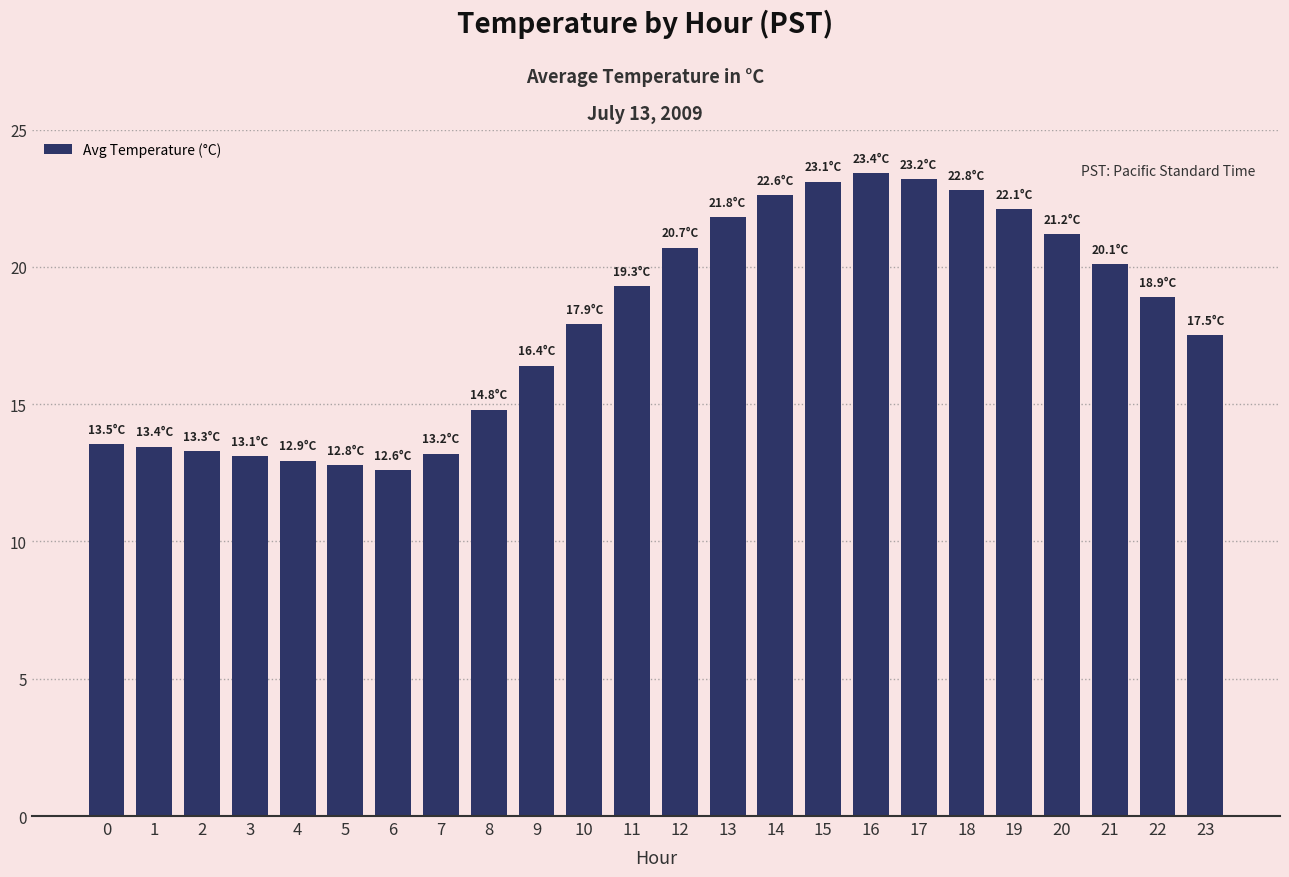

What is the difference between the values at 12 and 16?

2.7